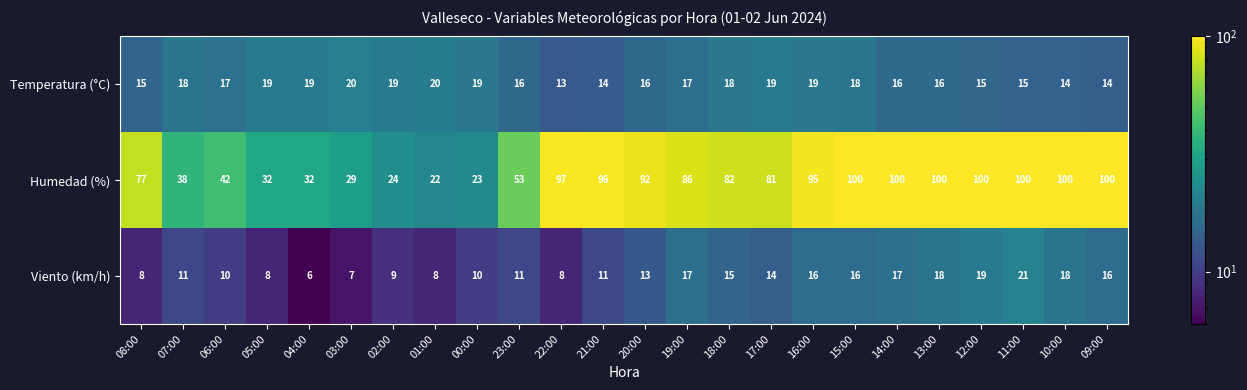

What is the lowest value of the Viento (km/h) series?

6